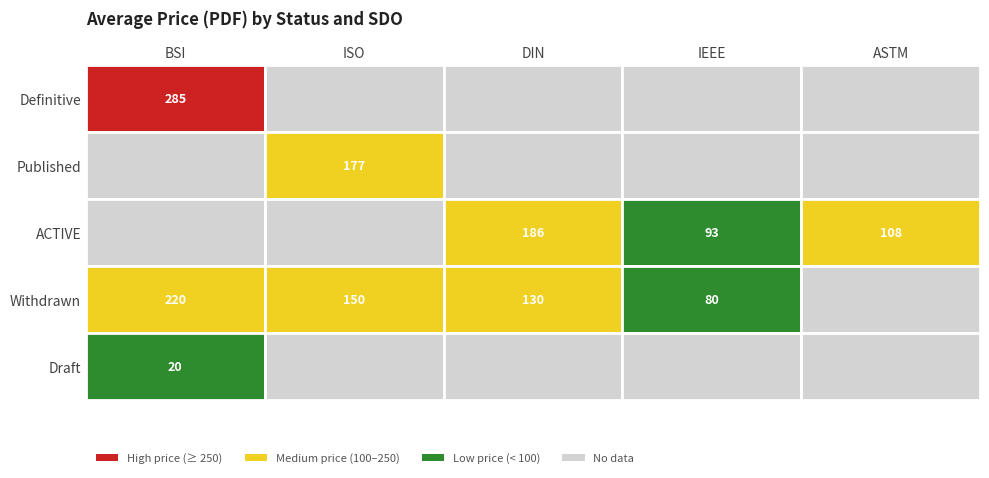

Rank the categories by ASTM value from lowest to highest.

2, 3, 4, 1, 0